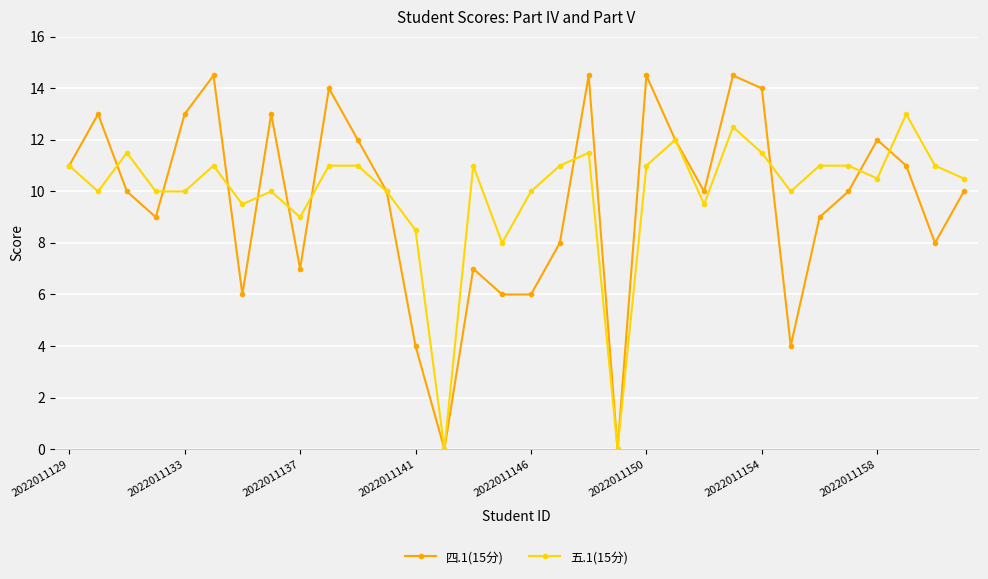

What is the maximum value for 五.1(15分)?

13.0